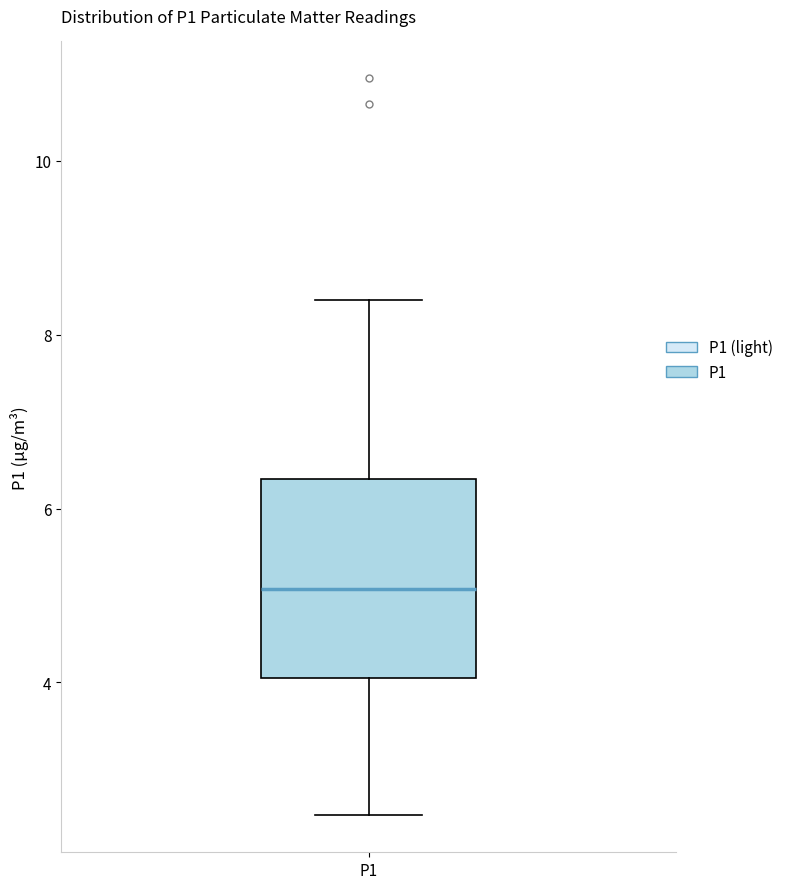

Where does the median line of the box for P1 sit on the y-axis? The values are not printed on the chart, so give them approximately, as read against the axis.

5.0